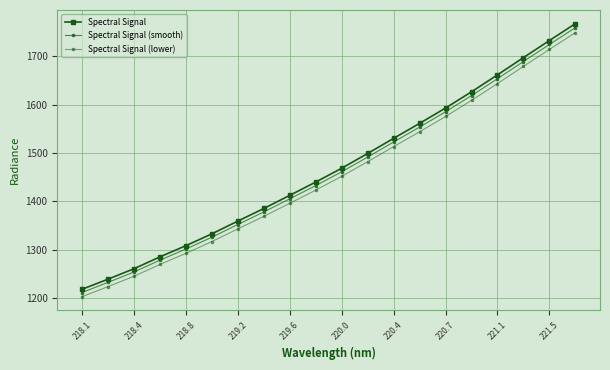

How many distinct data groups are displayed?

3